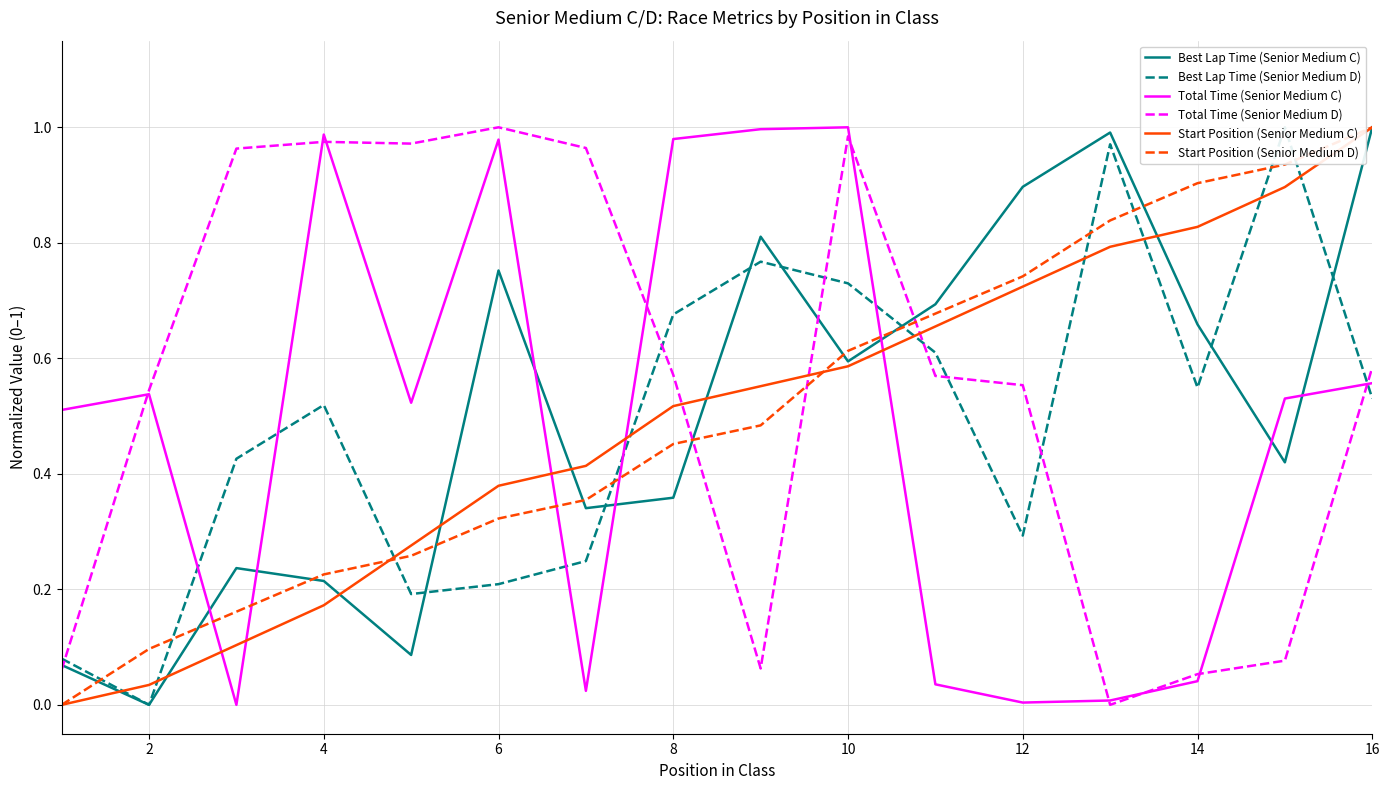

At how many categories does at least one series exceed 0?

16